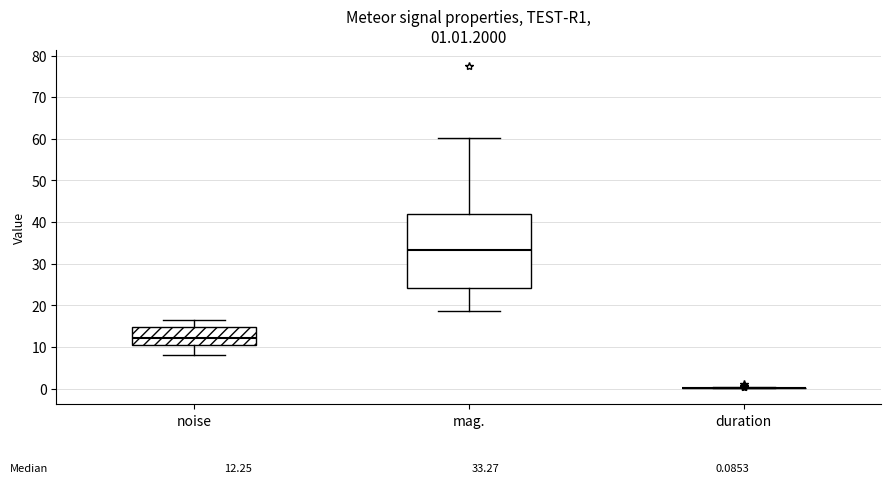

Comparing the boxes themselves (not the whiskers), which one is the tallest?

mag.